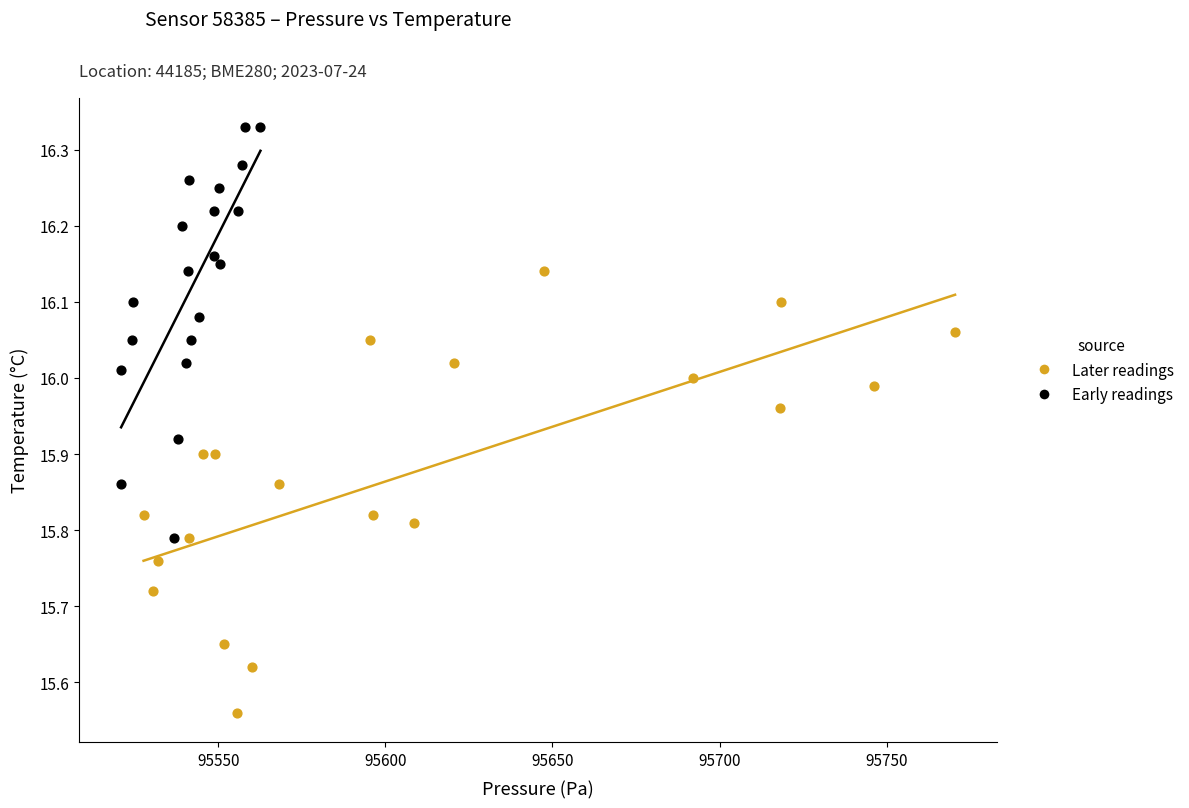

Which series contains the lowest Y value?

Later readings